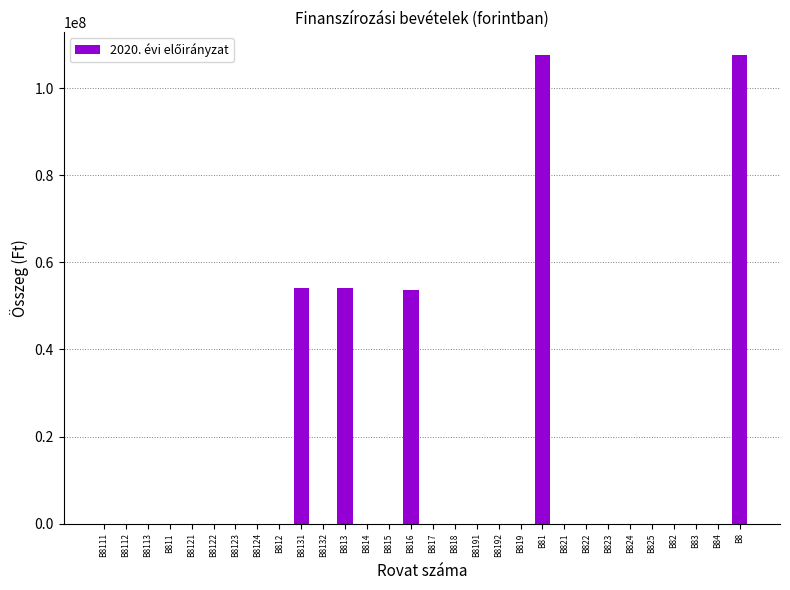

What is the sum of all values?

376870785